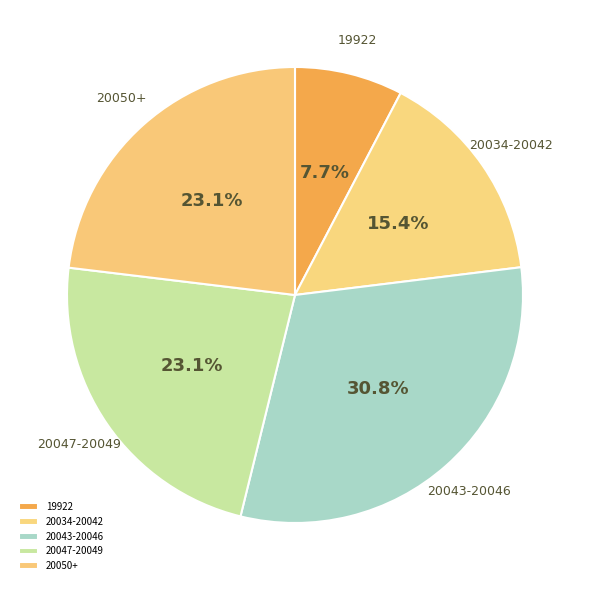

Is there a majority slice in this chart?

No